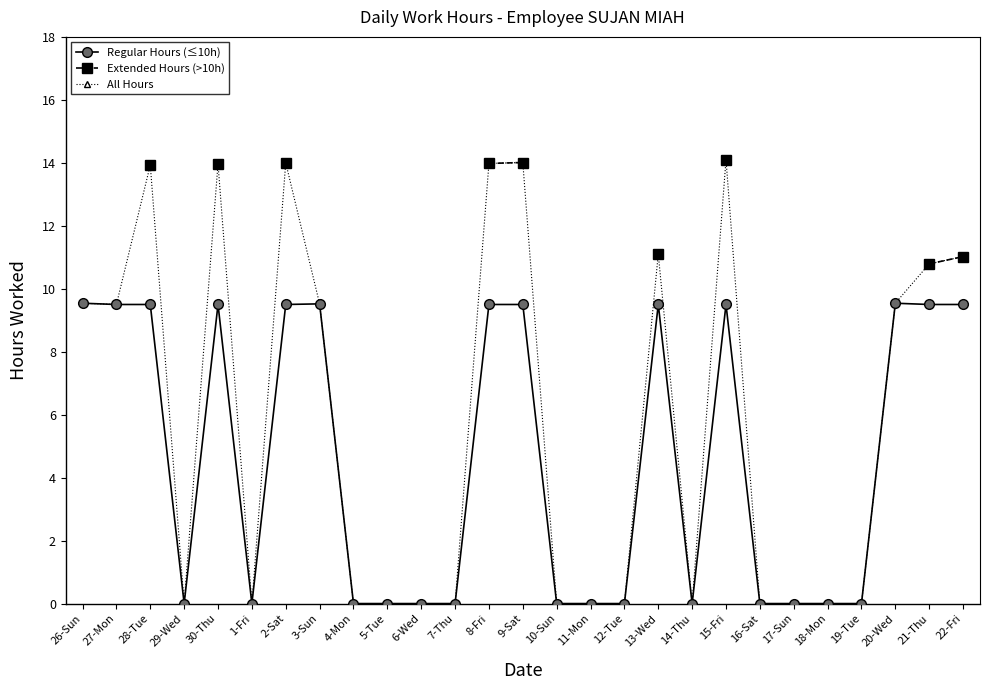

True or false: Extended Hours (>10h) has more than 1 interior local peaks.

False